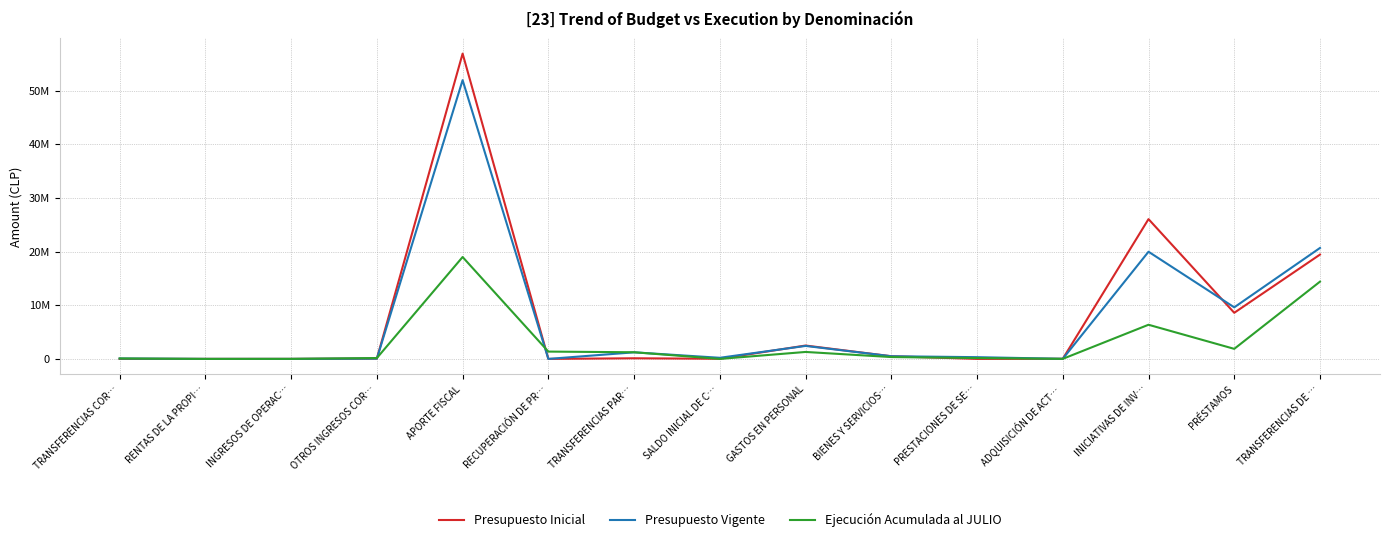

What is the sum of the Ejecución Acumulada al JULIO values at TRANSFERENCIAS PAR… and ADQUISICIÓN DE ACT…?

1250460